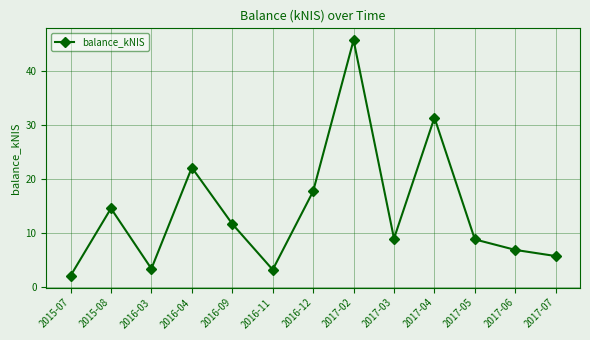

What is the label of the 3rd point from the right?

2017-05